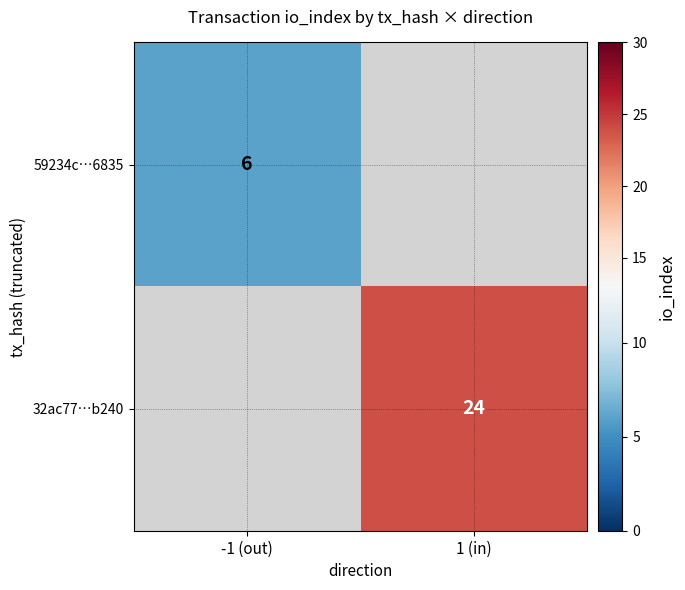

True or false: 32ac77…b240 has a value of 24 at 1 (in).

True